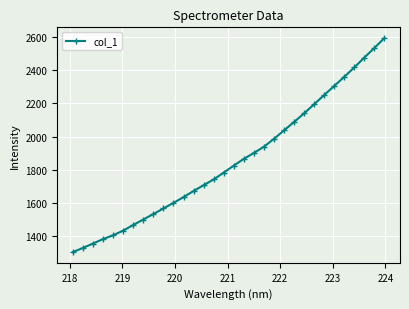

True or false: the data has more than 2 interior local peaks.

False